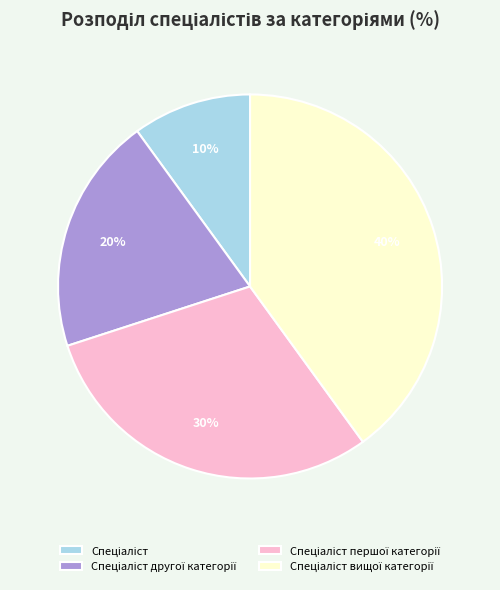

Is there any slice that represents more than half of the pie?

No